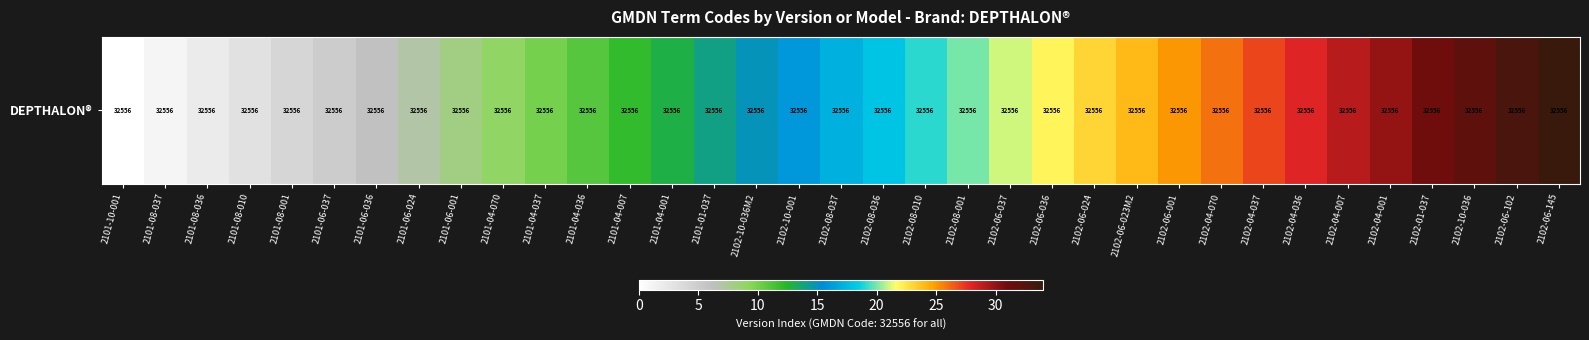

How many positive values are there?

34